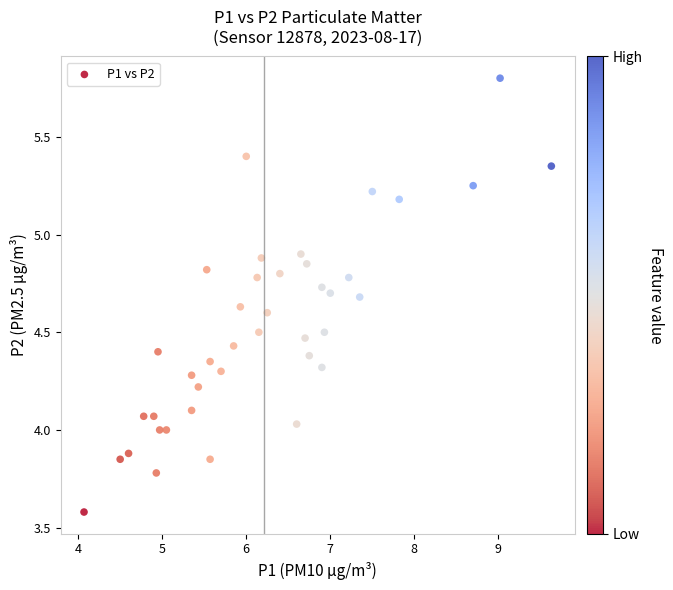

What is the range of Y values (max minus min)?

2.2